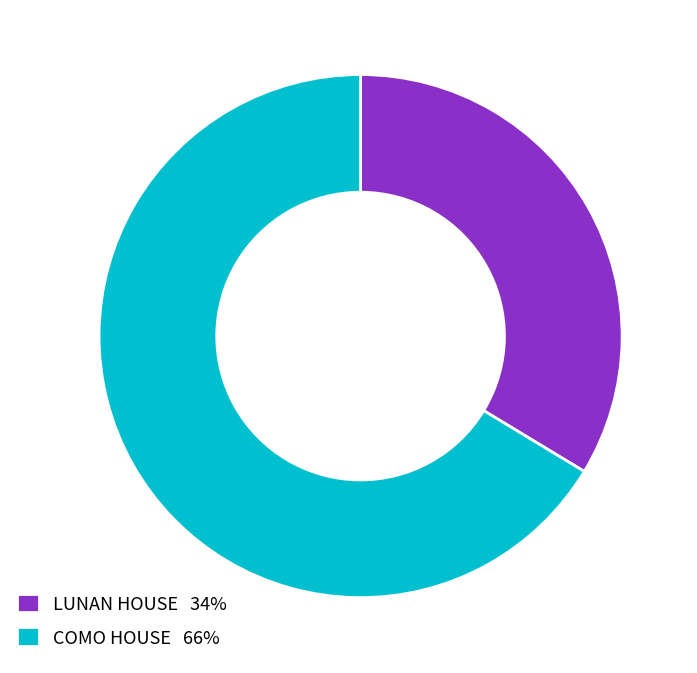

Is LUNAN HOUSE the majority of the pie?

No